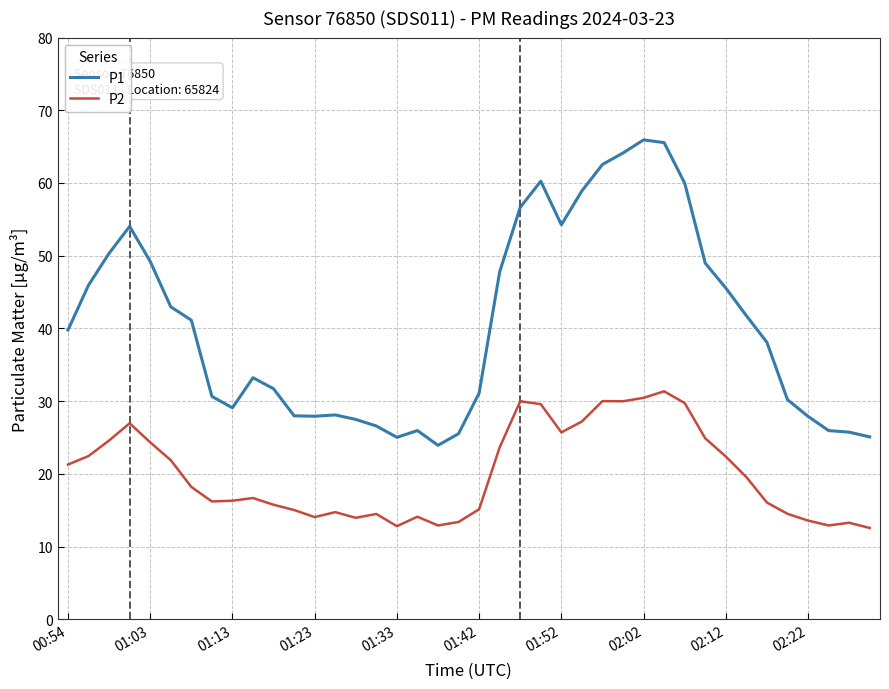

Which series has the largest range (max minus min)?

P1